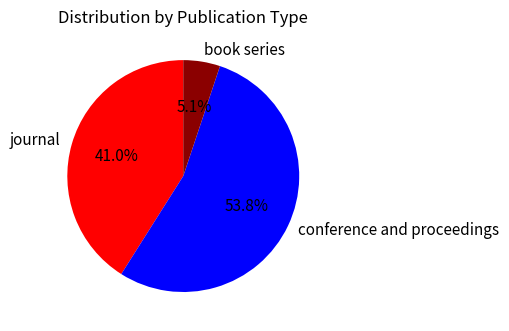

What is the smallest slice in the pie chart?

book series